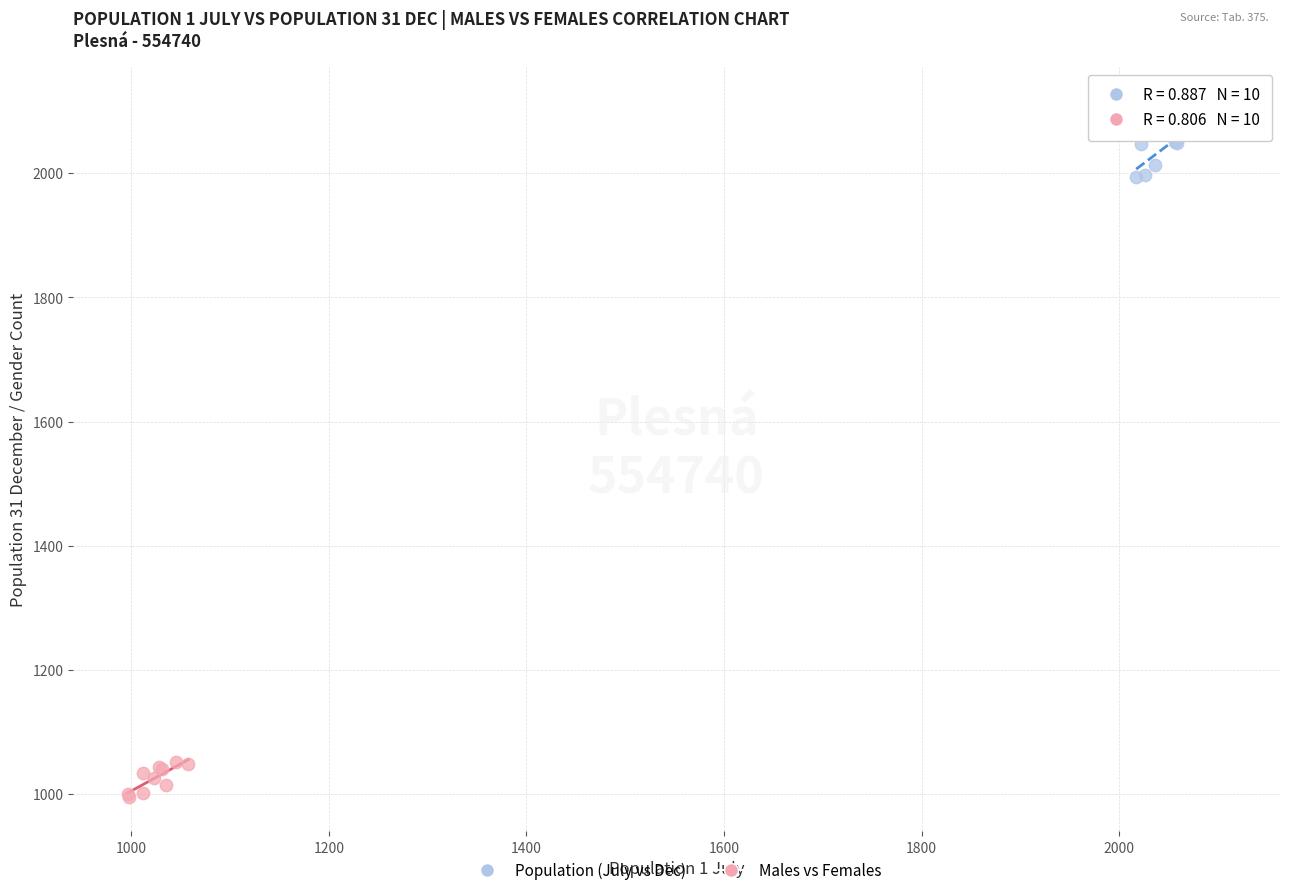

Which series contains the lowest Y value?

Males vs Females